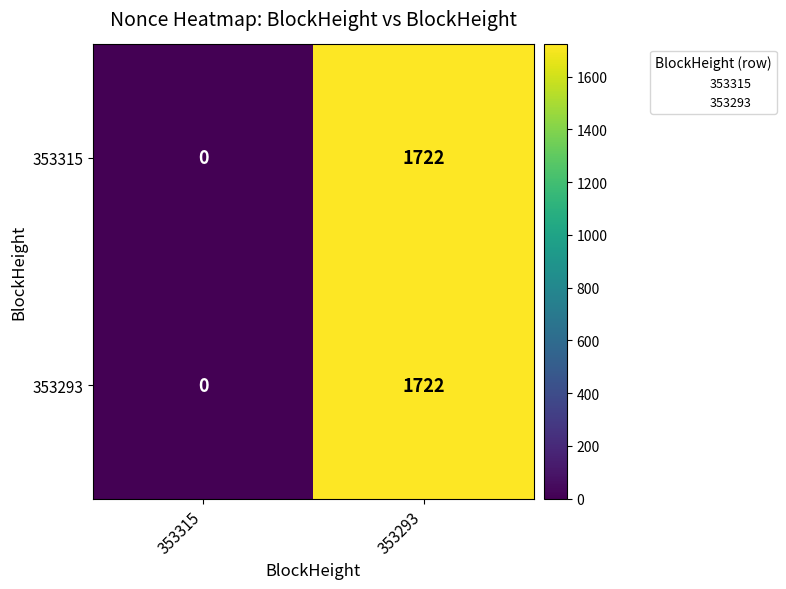

The 353315 series shows 0 at 353315. True or false?

True